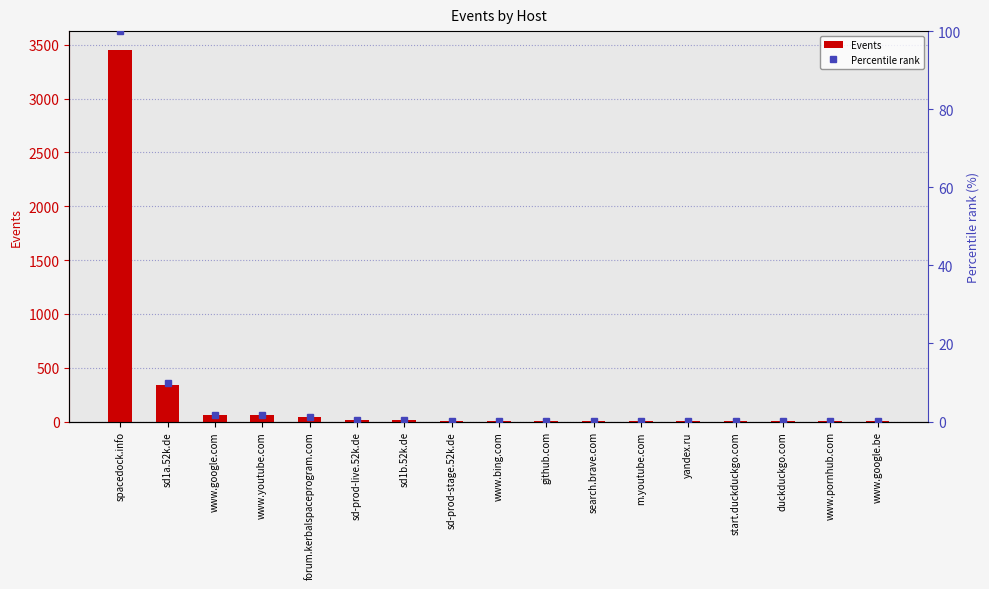

What is the lowest value of the Events series?

1.0